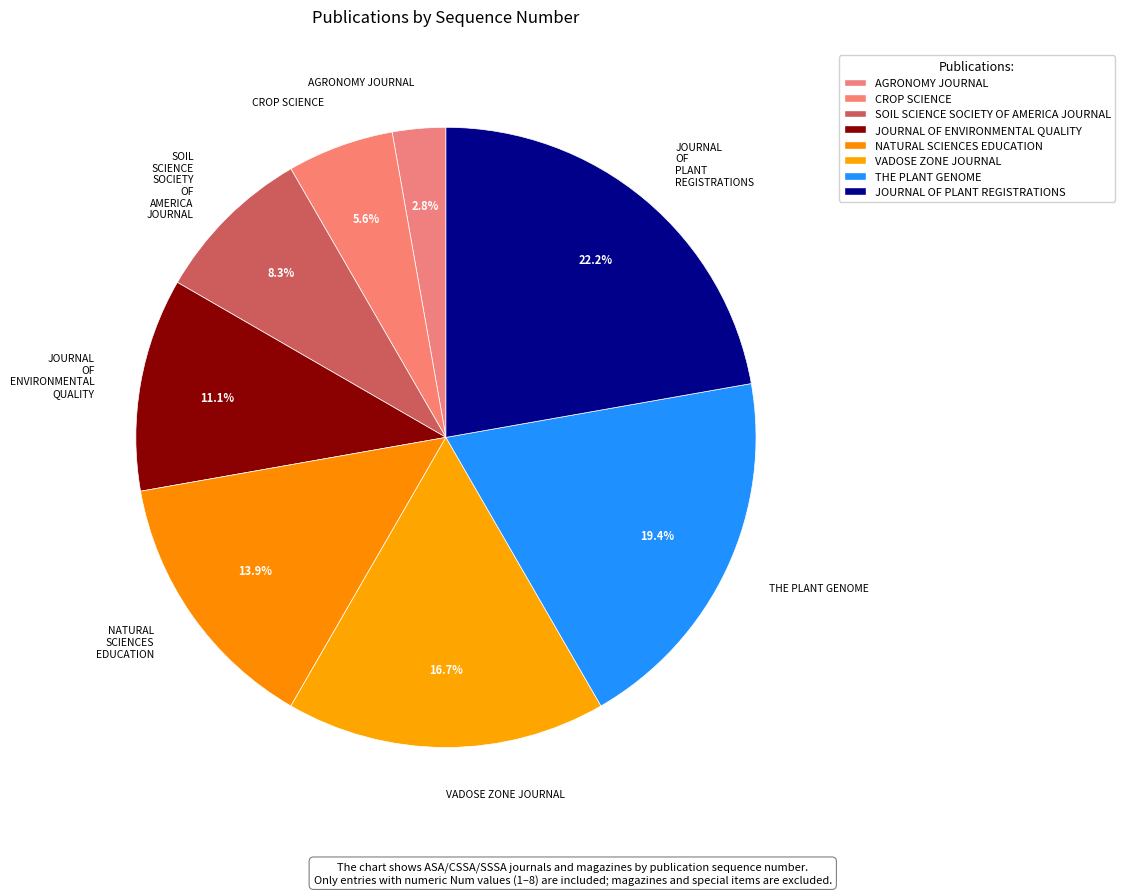

Count the number of slices in the pie.

8